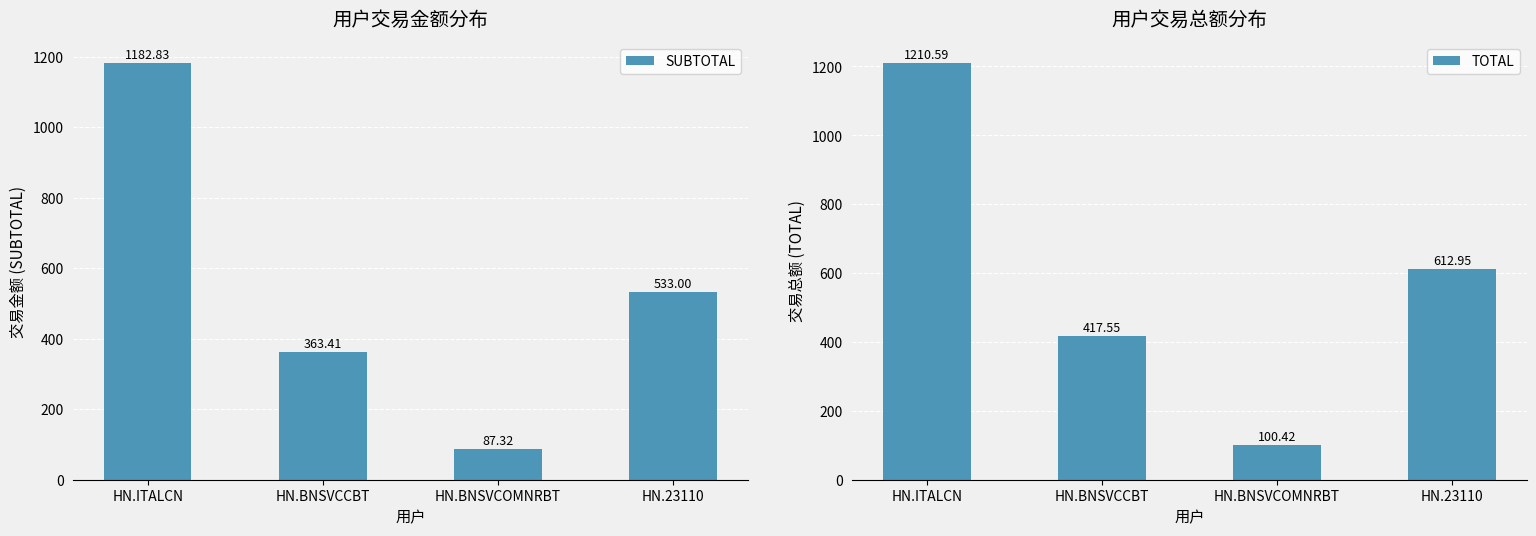

Which category has the highest value across all series?

HN.ITALCN